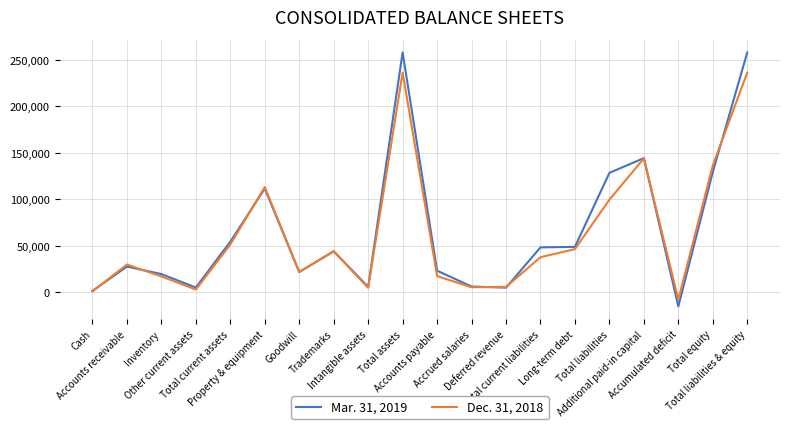

How many values in Mar. 31, 2019 are above zero?

19